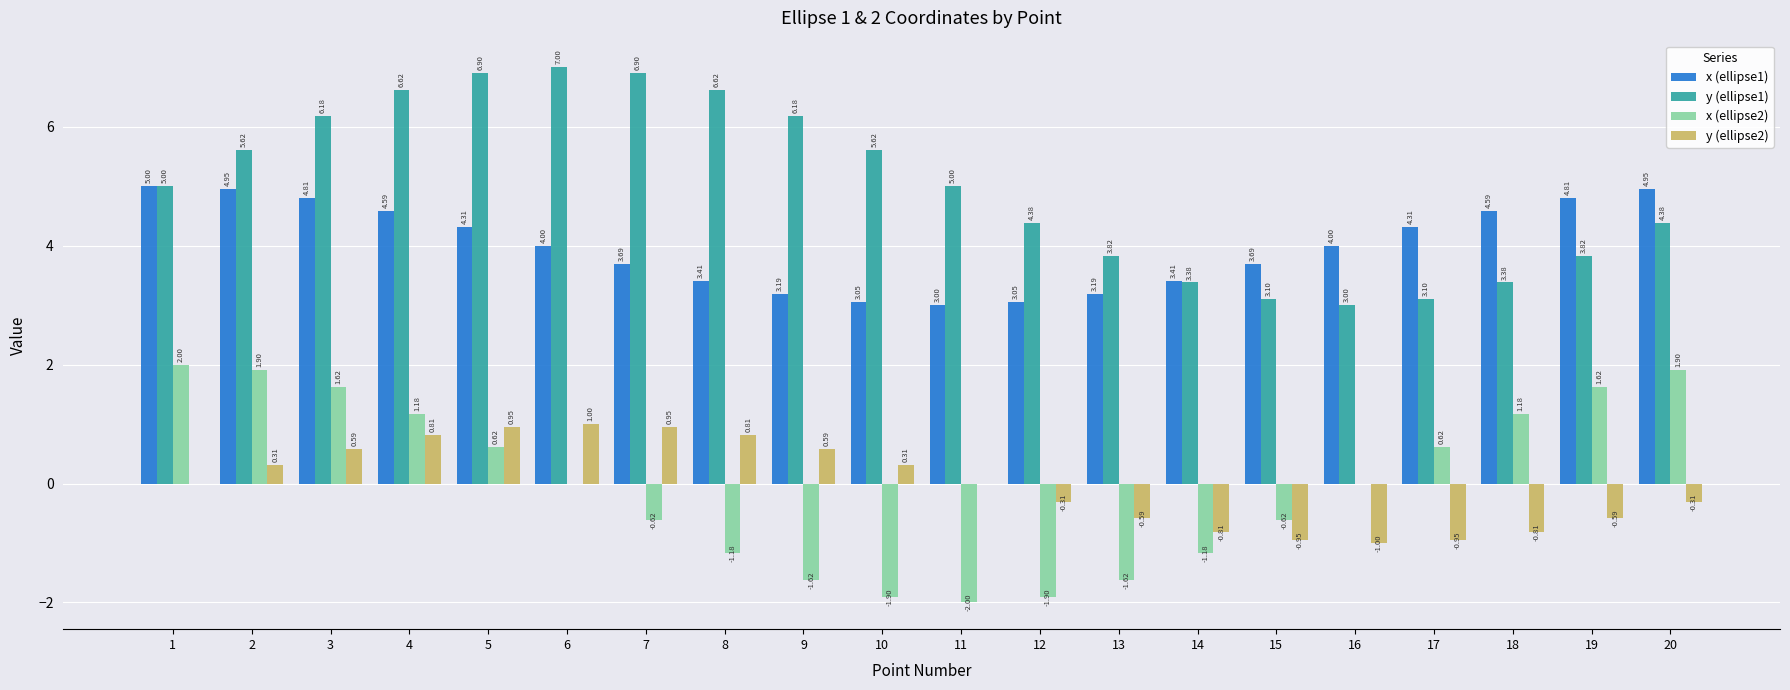

What is the approximate value of x (ellipse1) at 6?

4.0